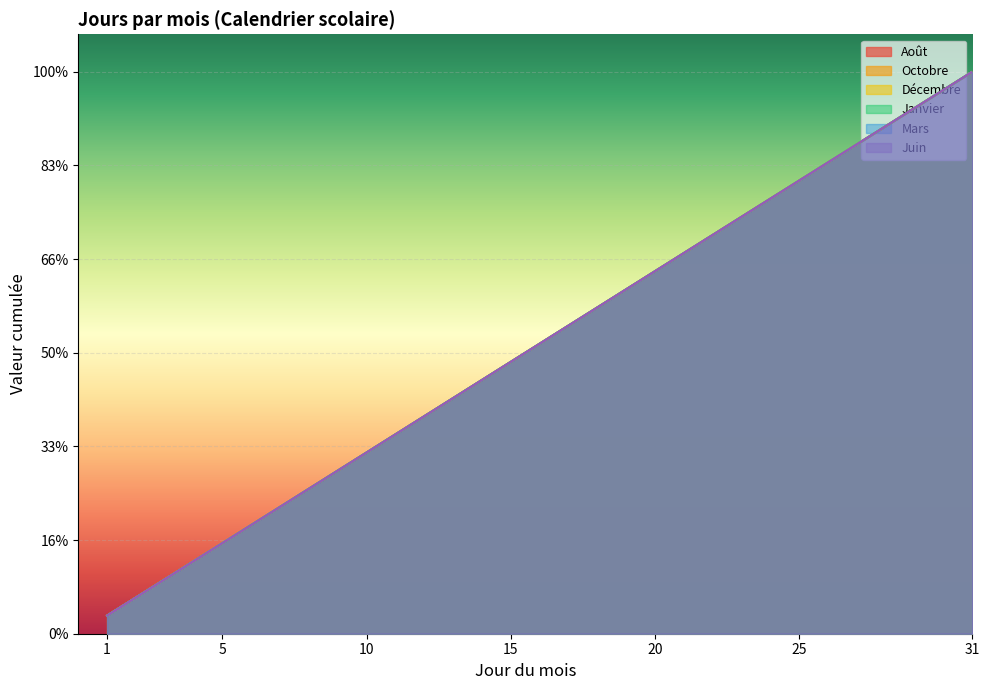

True or false: Juin and Mars cross at least once.

False